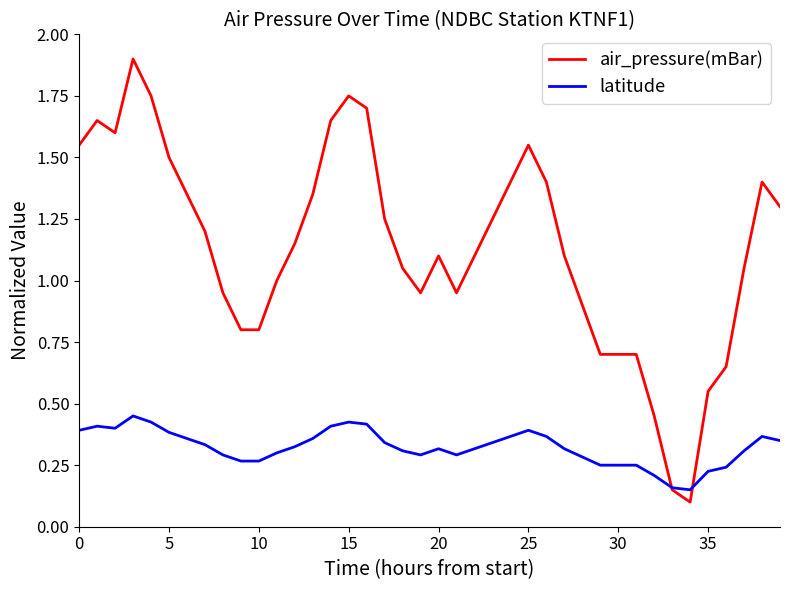

Which series has the largest total across all categories?

air_pressure(mBar)